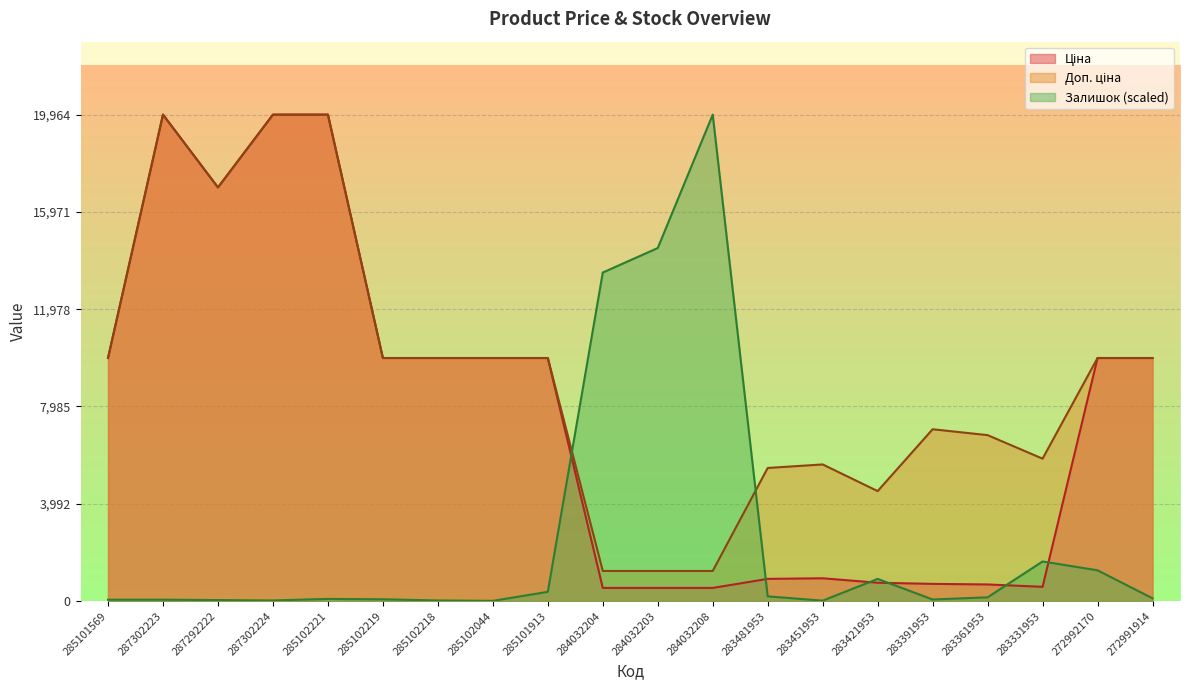

True or false: Ціна has more than 2 interior local peaks.

False